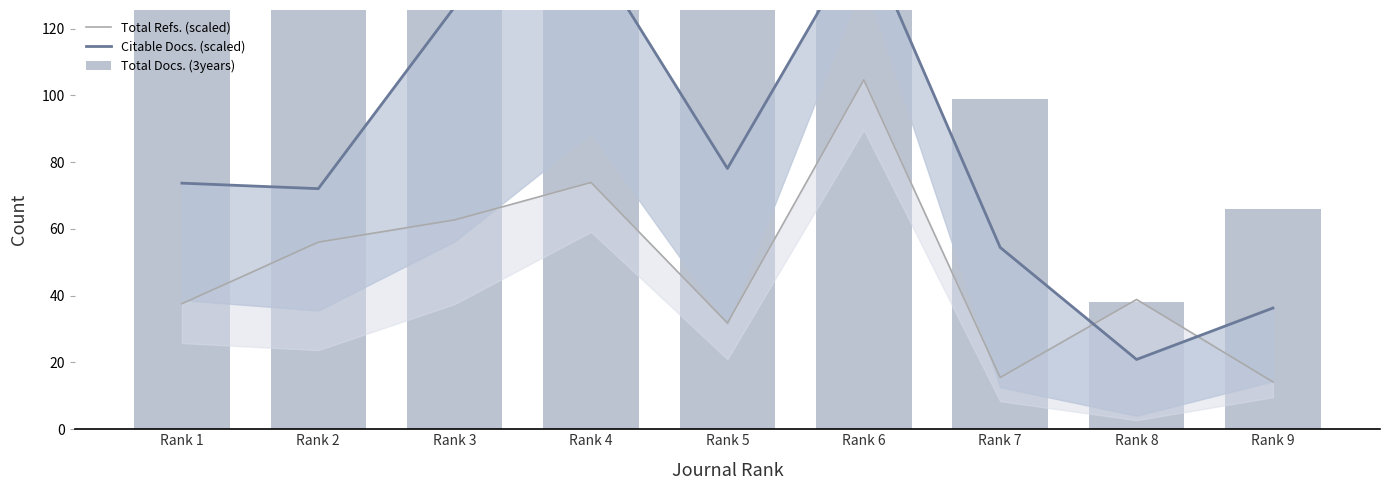

Rank the series at Rank 3 from lowest to highest value.

Total Refs. (scaled), Citable Docs. (scaled), Total Docs. (3years)